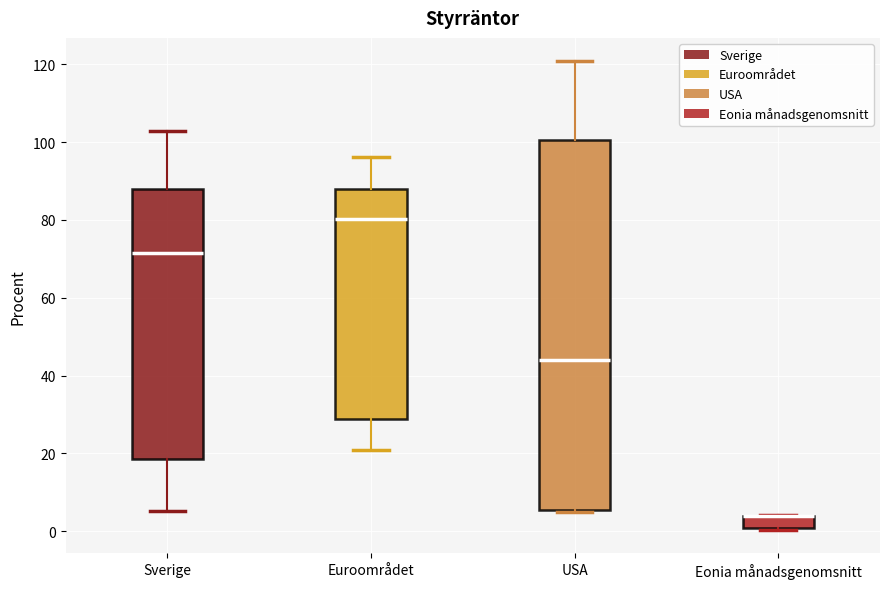

Reading left to right, transcribe this box plot: for each box, give where its median line is, the range the box spans, and where its two whiskers end, as read against the y-axis. The values are not printed on the chart, so give them approximately, as read against the axis.

Sverige: median 72, box 18 to 88, whiskers 6 to 102
Euroområdet: median 80, box 28 to 88, whiskers 22 to 96
USA: median 44, box 6 to 100, whiskers 6 to 120
Eonia månadsgenomsnitt: median 4 (drawn on the box's upper edge), box 0 to 4, whiskers 0 to 4